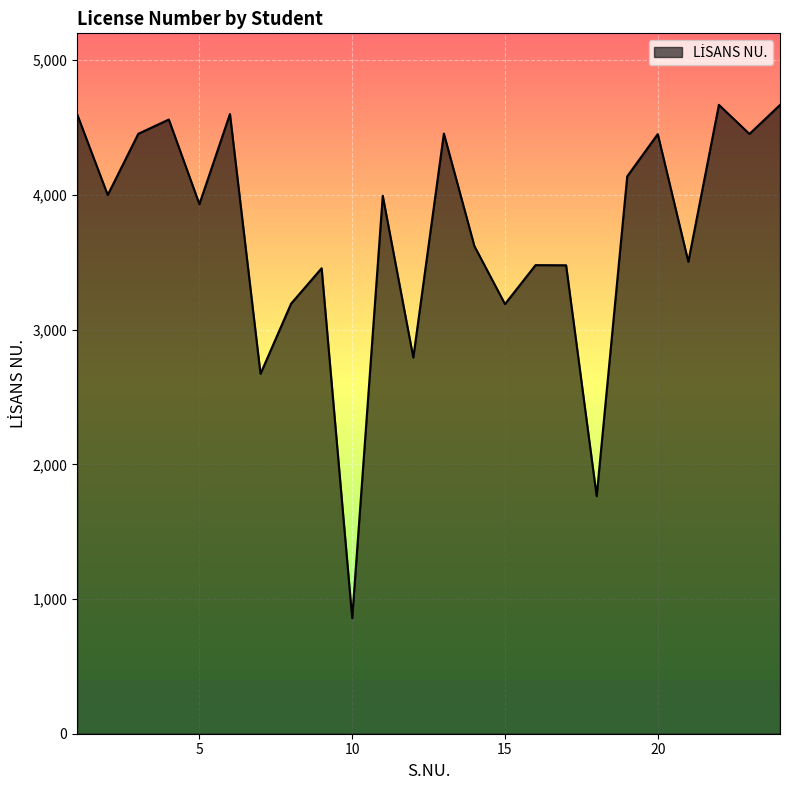

Does the chart have visible grid lines?

Yes